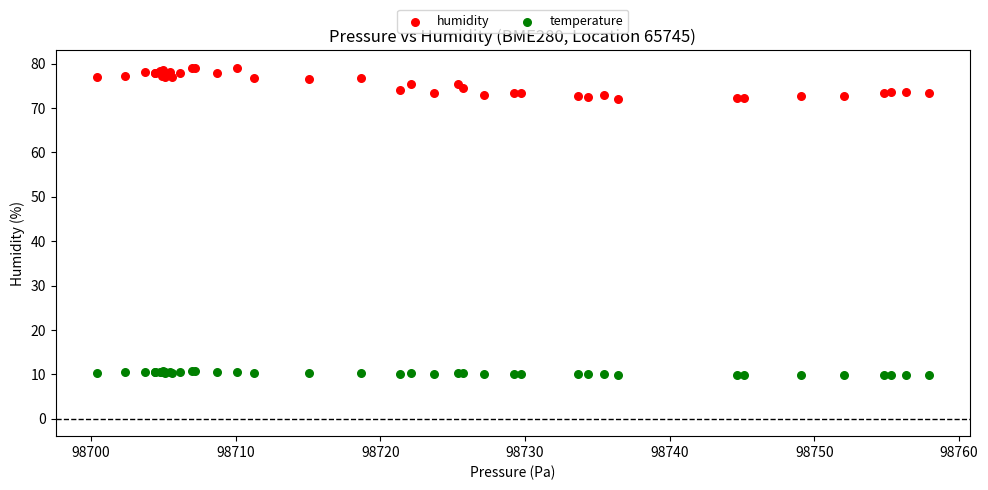

Which series reaches the minimum Y coordinate?

temperature